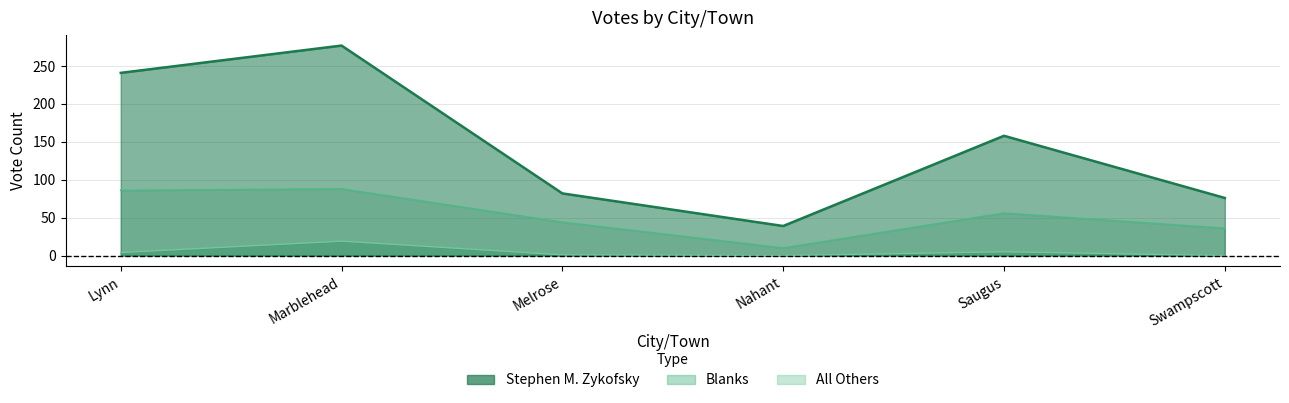

Count the number of data series in this chart.

3